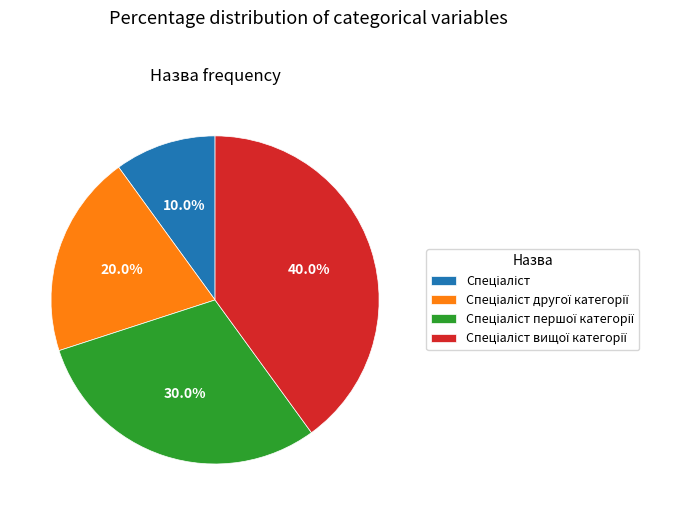

Is there any slice that represents more than half of the pie?

No